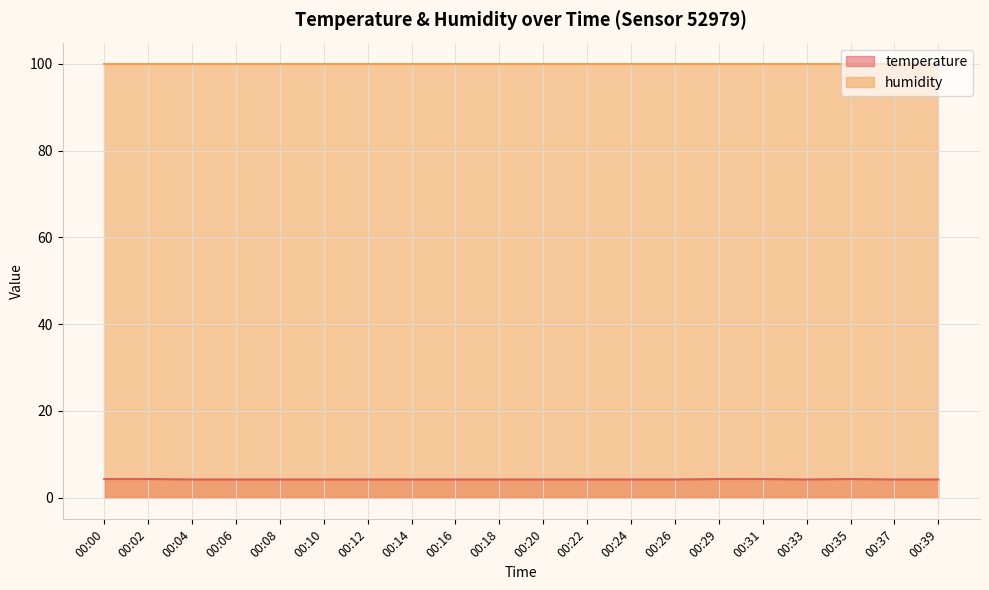

What is the difference between the maximum and minimum values?

0.1